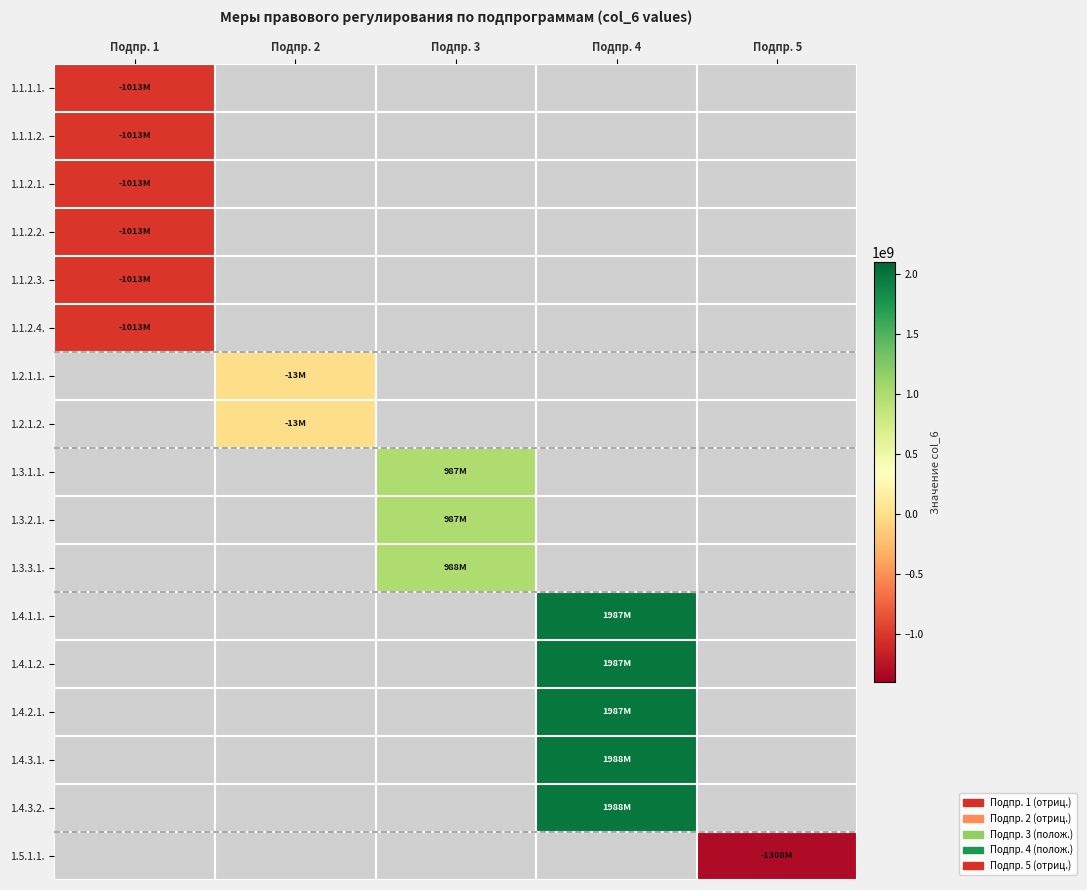

Between Подпр. 5 and Подпр. 4, which is larger?

Подпр. 4